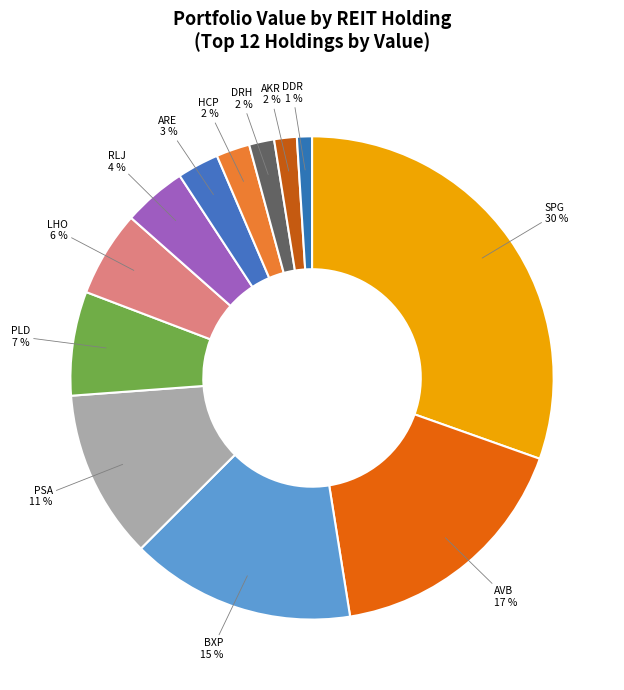

How many segments does this pie chart have?

12